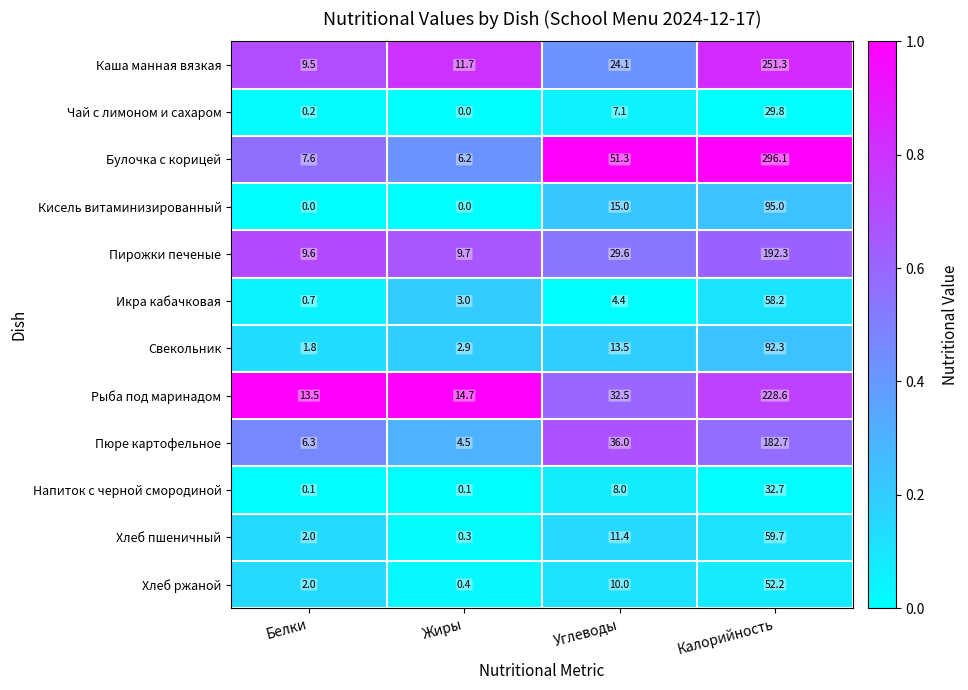

True or false: Пюре картофельное has a value of 6.3 at Белки.

True